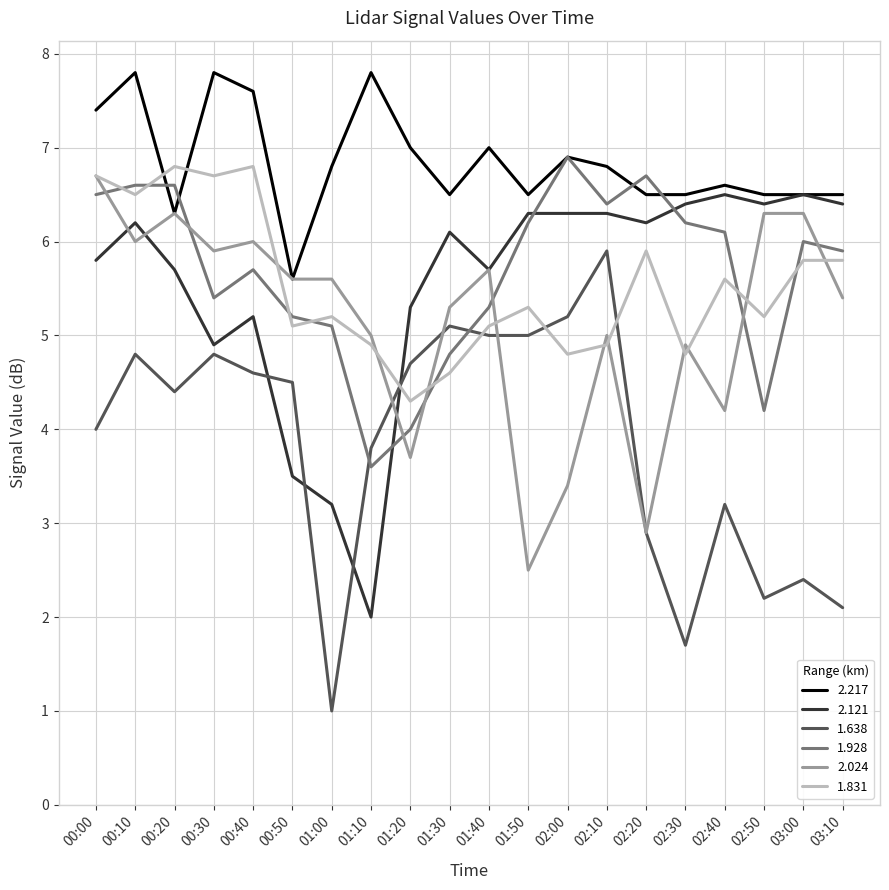

At which label does 2.024 first exceed 5?

00:00